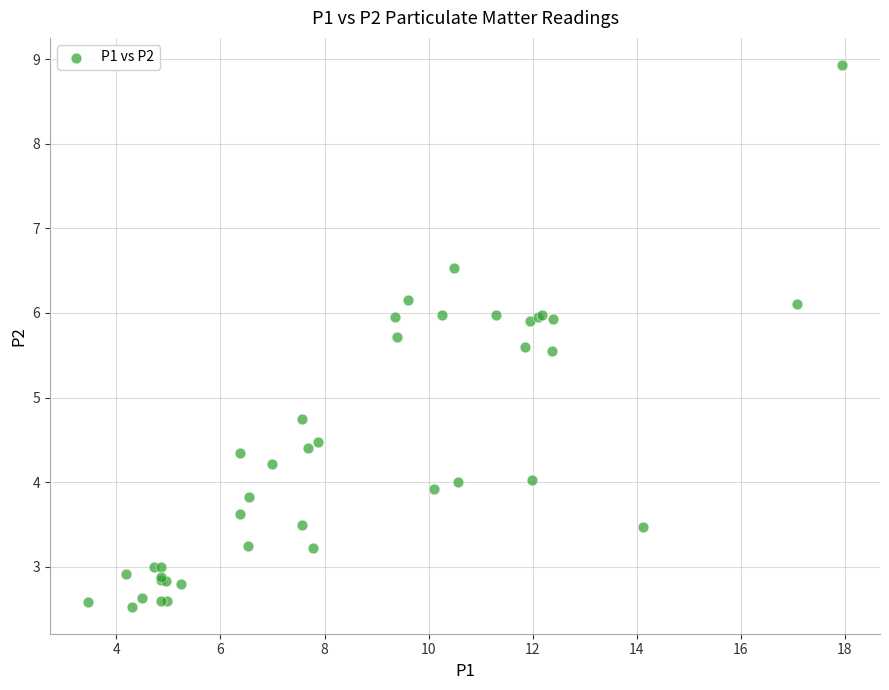

What Y value in the scatter plot is closest to 5?

4.8